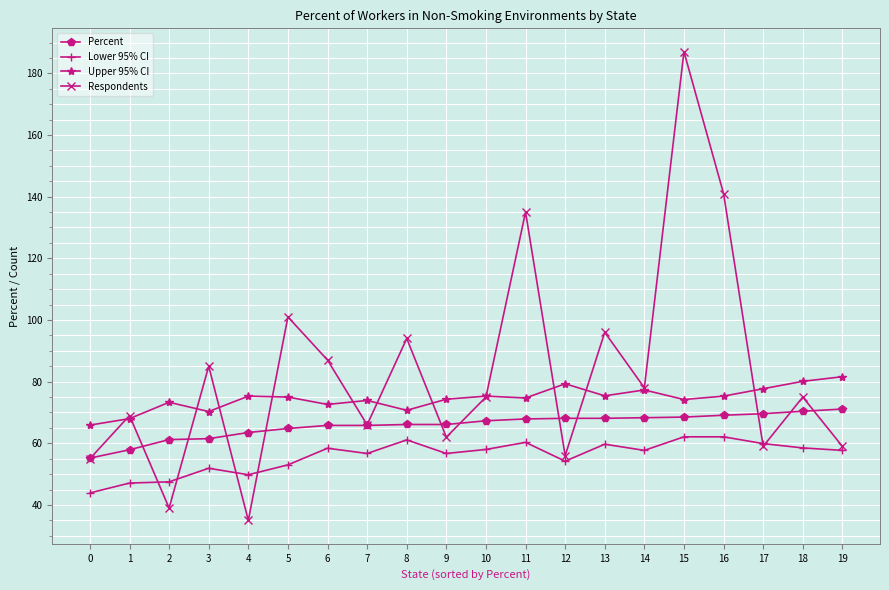

List the series in order of their peak value, highest first.

Respondents, Upper 95% CI, Percent, Lower 95% CI